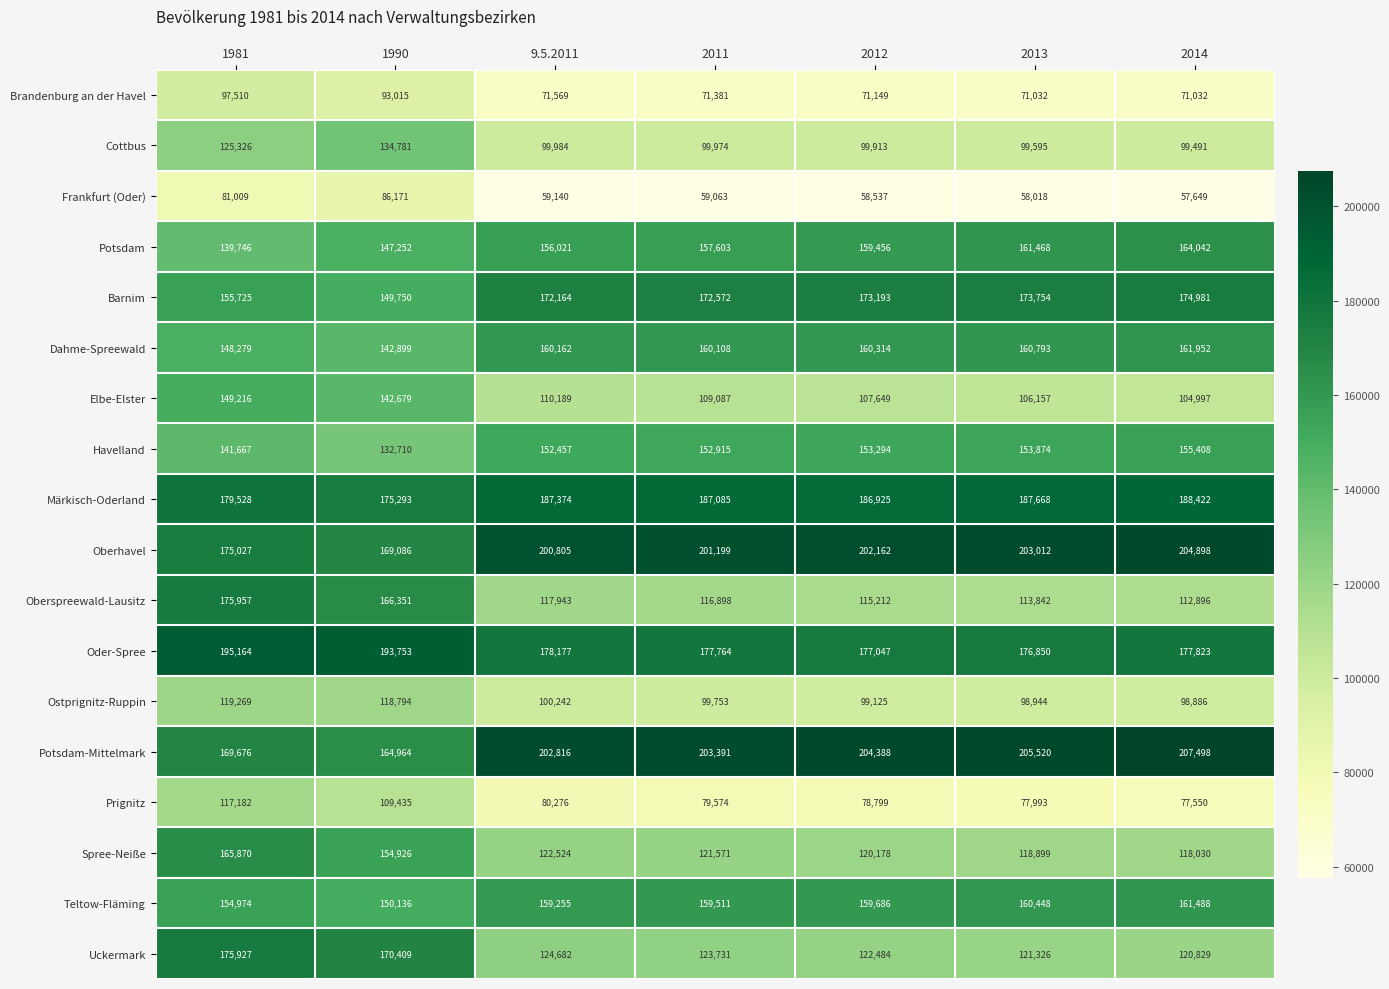

What is the difference between the highest and lowest values at 1981?

114155